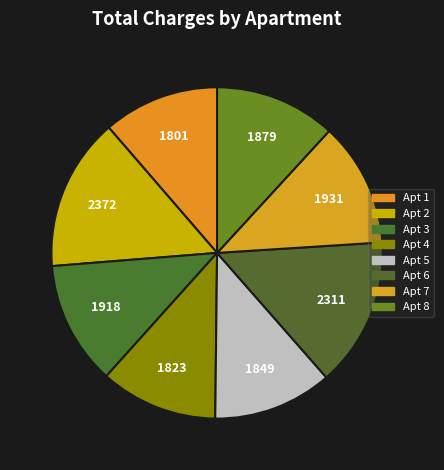

Count the number of slices in the pie.

8